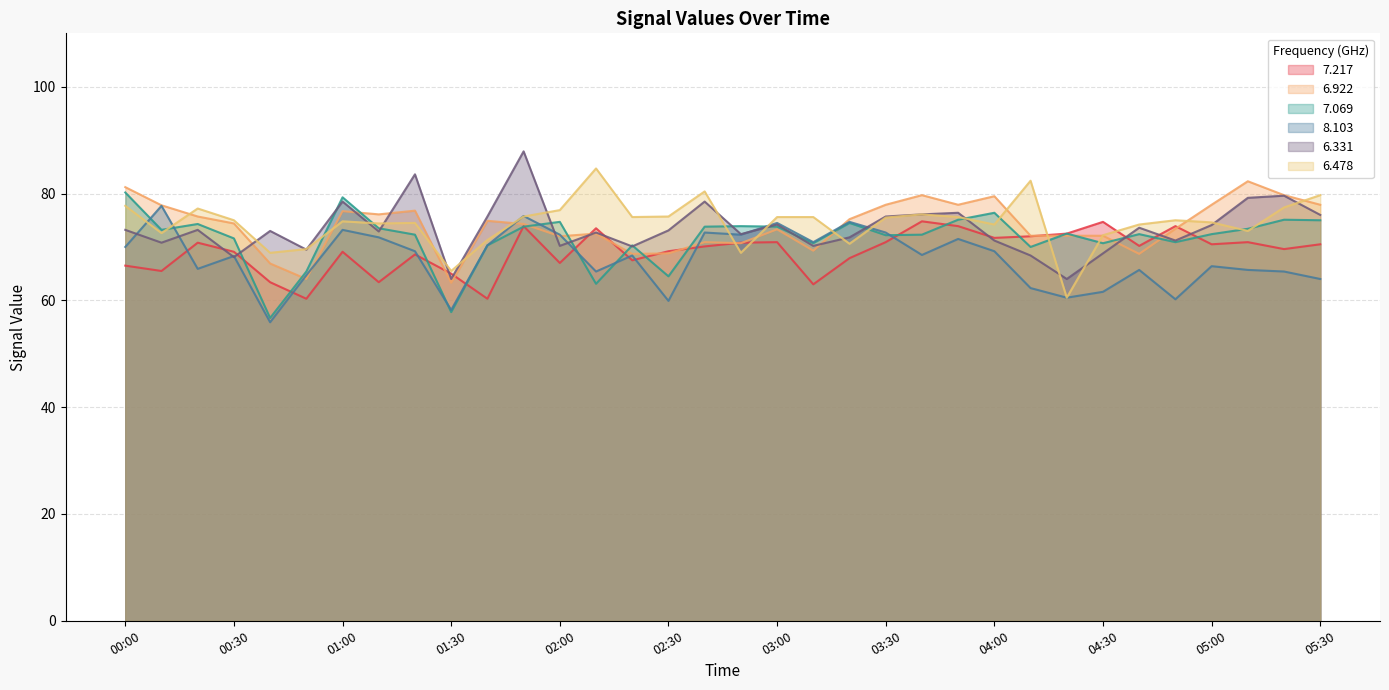

At which category does   6.922 reach its first local peak?

01:00